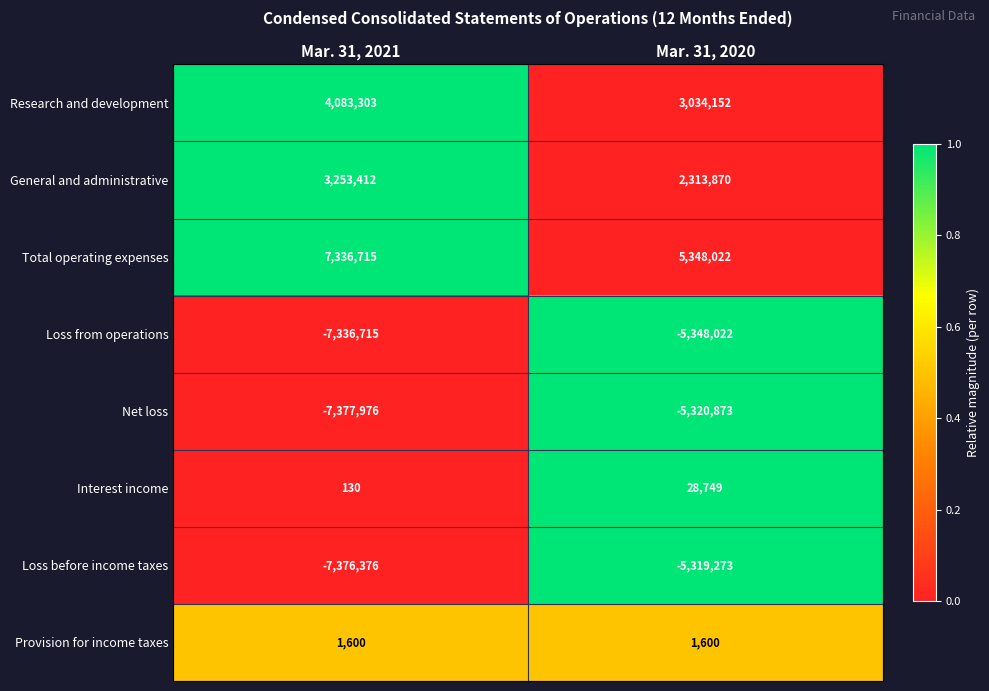

What is the spread (max minus min) of values at Mar. 31, 2020?

10696044